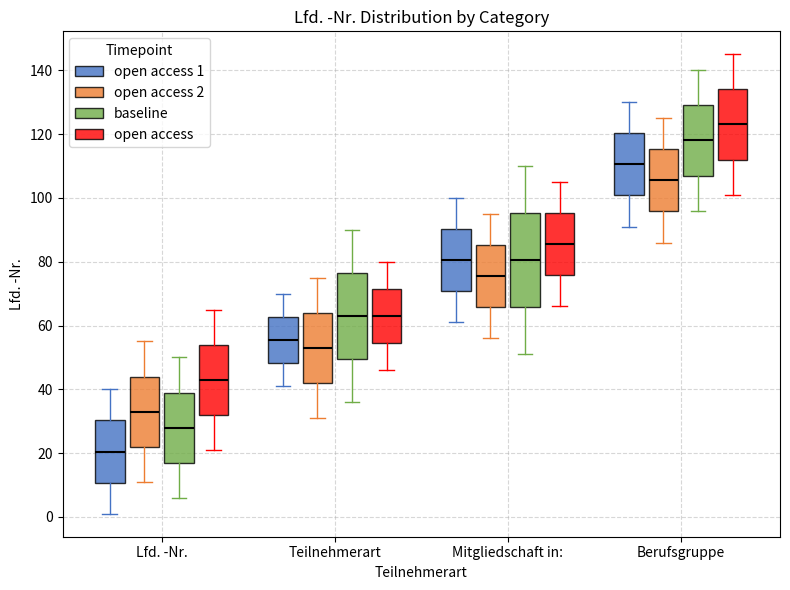

Reading left to right, read every box against the y-axis: the position of its median line, the range the box covers, and the ends of its whiskers. The values are not printed on the chart, so give them approximately, as read against the axis.

Lfd. -Nr. (open access 1): median 20, box 10 to 30, whiskers 2 to 40
Lfd. -Nr. (open access 2): median 34, box 22 to 44, whiskers 12 to 56
Lfd. -Nr. (baseline): median 28, box 18 to 40, whiskers 6 to 50
Lfd. -Nr. (open access): median 44, box 32 to 54, whiskers 22 to 66
Teilnehmerart (open access 1): median 56, box 48 to 62, whiskers 42 to 70
Teilnehmerart (open access 2): median 54, box 42 to 64, whiskers 32 to 76
Teilnehmerart (baseline): median 64, box 50 to 76, whiskers 36 to 90
Teilnehmerart (open access): median 64, box 54 to 72, whiskers 46 to 80
Mitgliedschaft in: (open access 1): median 80, box 70 to 90, whiskers 62 to 100
Mitgliedschaft in: (open access 2): median 76, box 66 to 86, whiskers 56 to 96
Mitgliedschaft in: (baseline): median 80, box 66 to 96, whiskers 52 to 110
Mitgliedschaft in: (open access): median 86, box 76 to 96, whiskers 66 to 106
Berufsgruppe (open access 1): median 110, box 100 to 120, whiskers 92 to 130
Berufsgruppe (open access 2): median 106, box 96 to 116, whiskers 86 to 126
Berufsgruppe (baseline): median 118, box 108 to 130, whiskers 96 to 140
Berufsgruppe (open access): median 124, box 112 to 134, whiskers 102 to 146